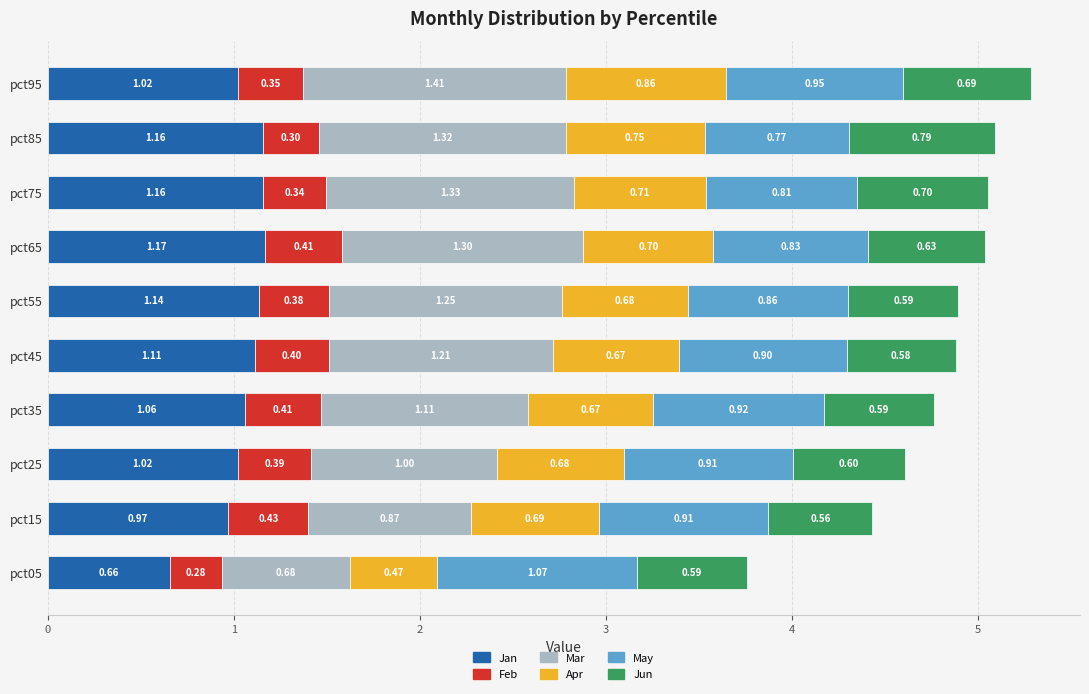

At which category is the sum across all series the highest?

pct95